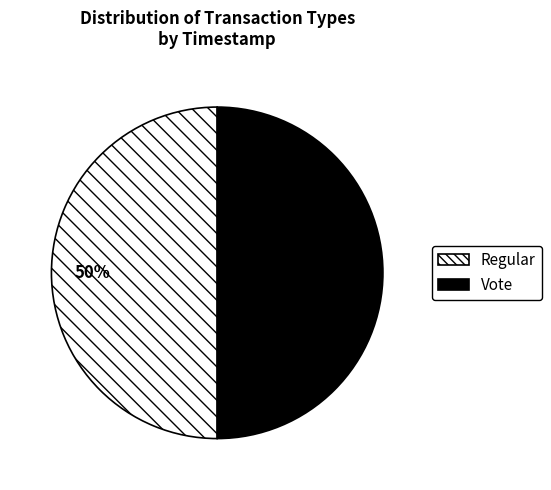

Is it true that Vote is 50% of the pie?

True